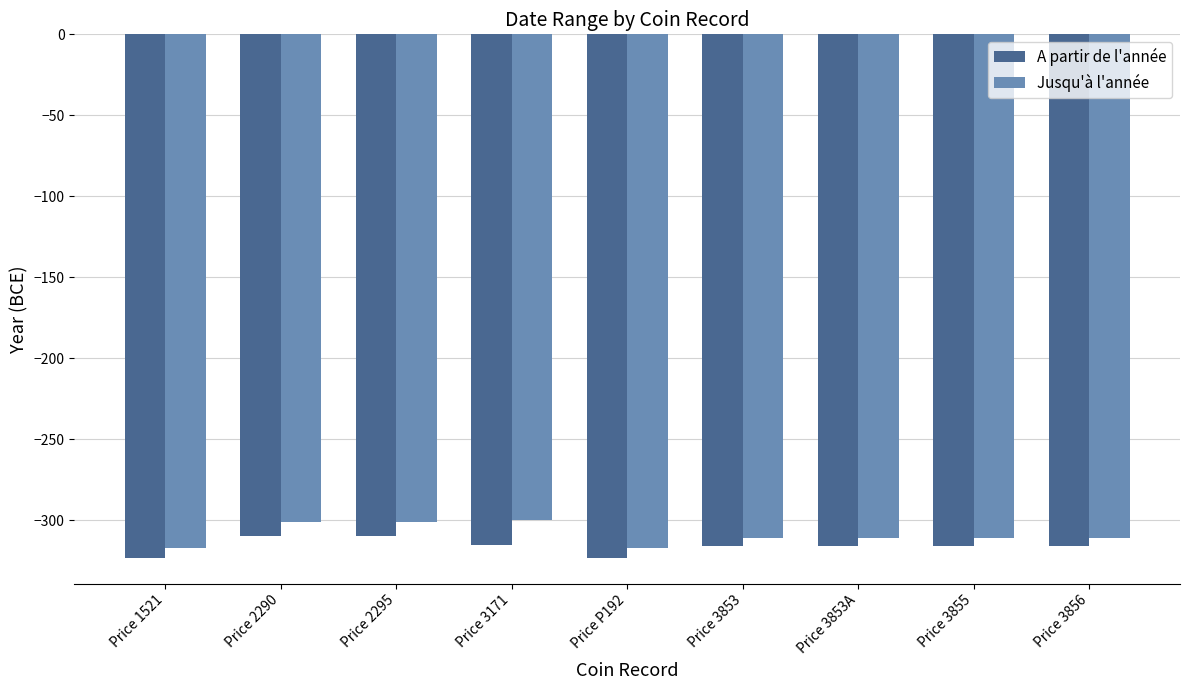

What is the value of the Jusqu'à l'année bar at the 2nd from the left?

-301